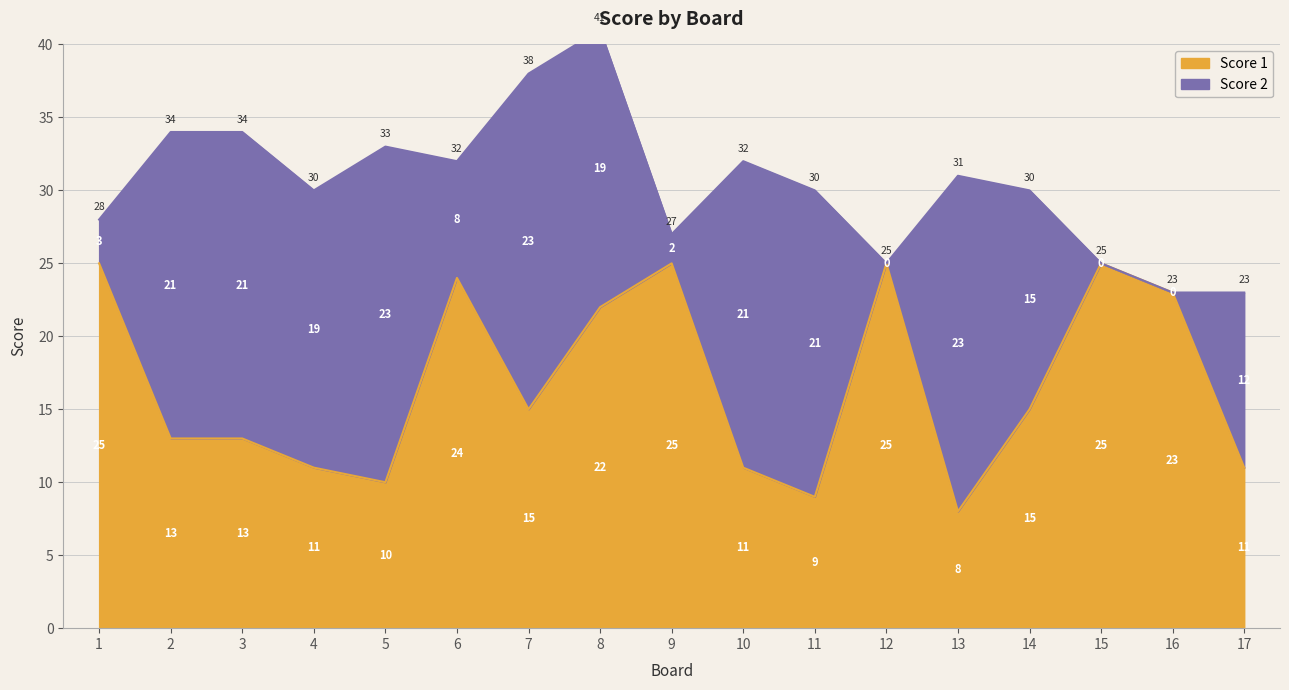

True or false: Score 1 has a value of 9 at 11.

True